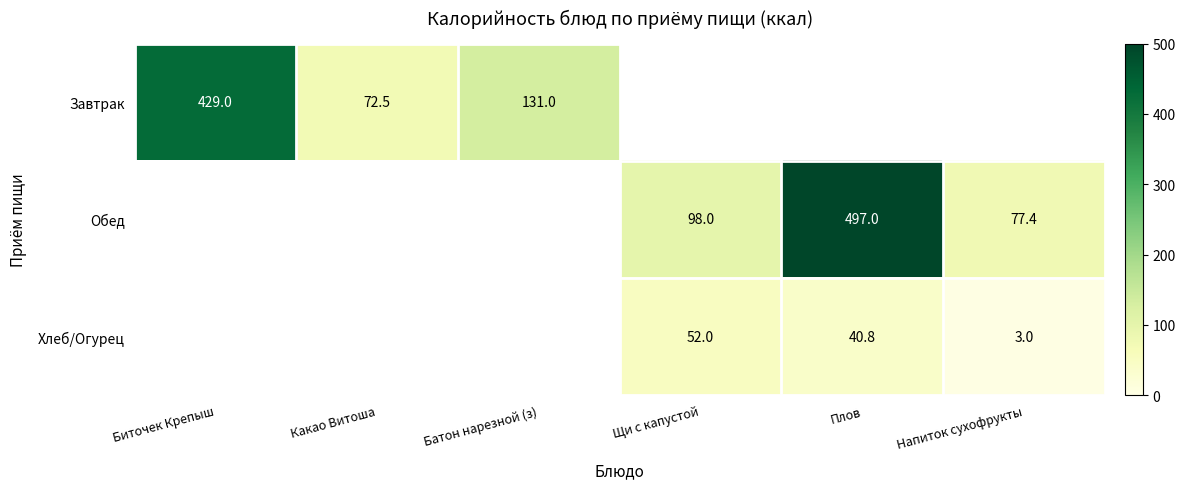

The value of Обед at Щи с капустой is 147.4. True or false?

False